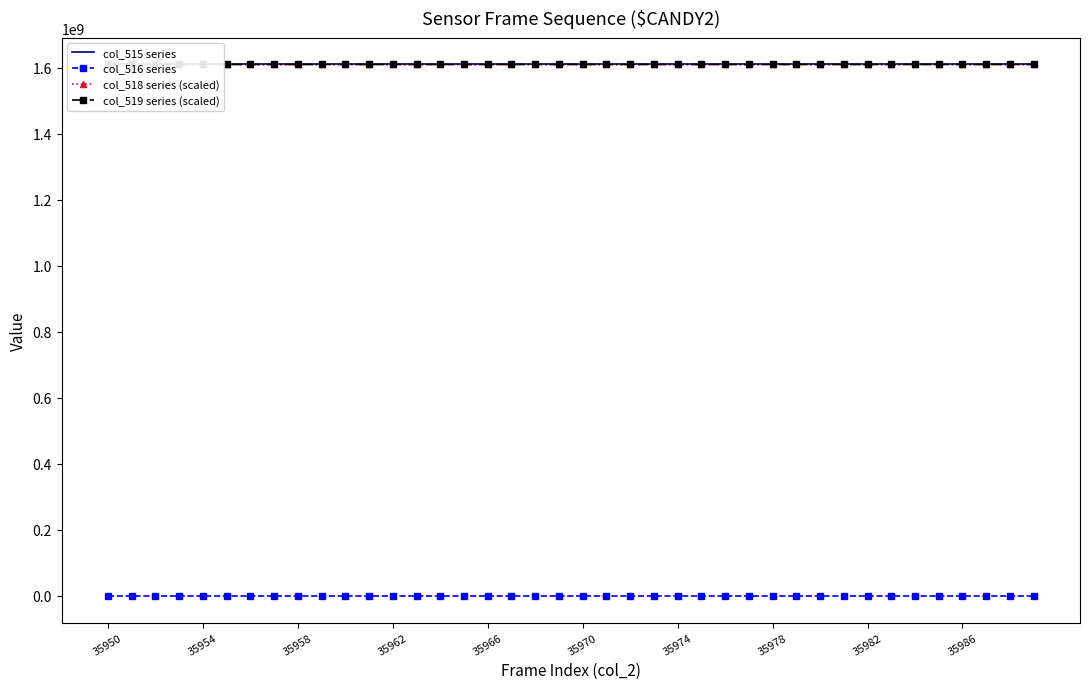

How many data points does each series have?

40